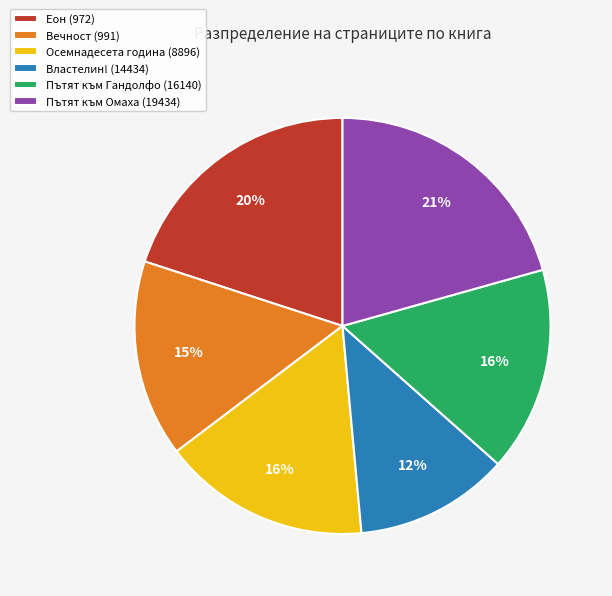

What is the largest slice in the pie chart?

Пътят към Омаха (19434)